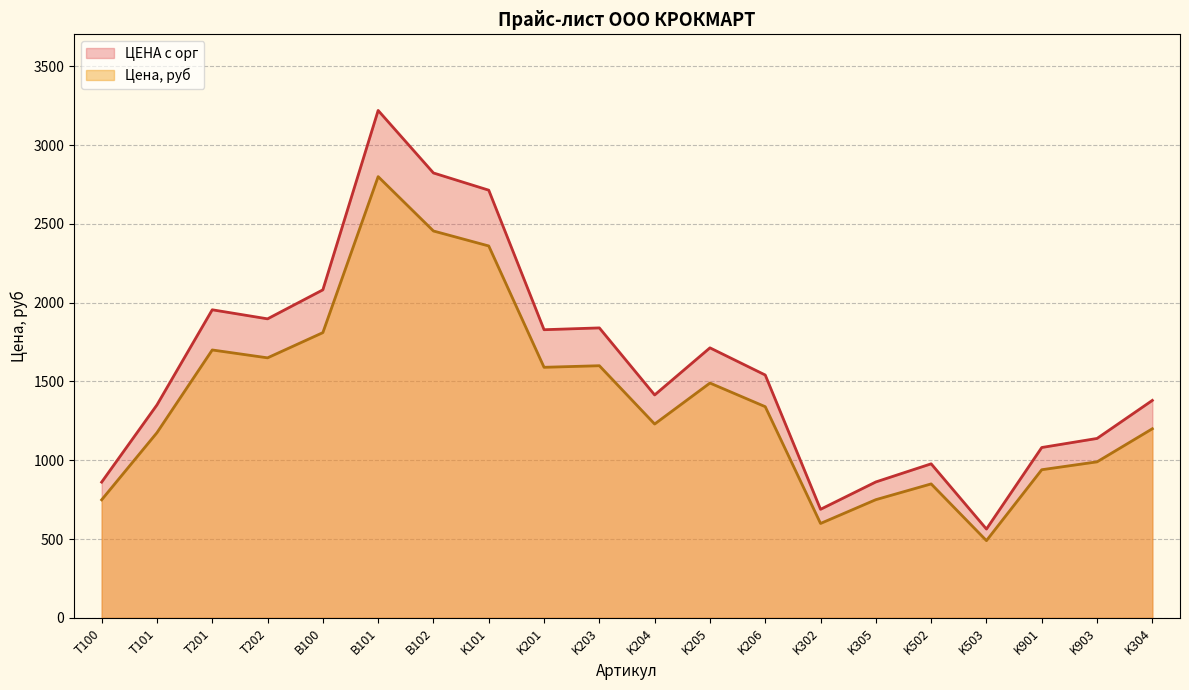

List the labels in order of ЦЕНА с орг value, largest first.

B101, B102, K101, B100, Т201, Т202, K203, K201, K205, K206, K204, K304, Т101, K903, K901, K502, K305, Т100, K302, K503